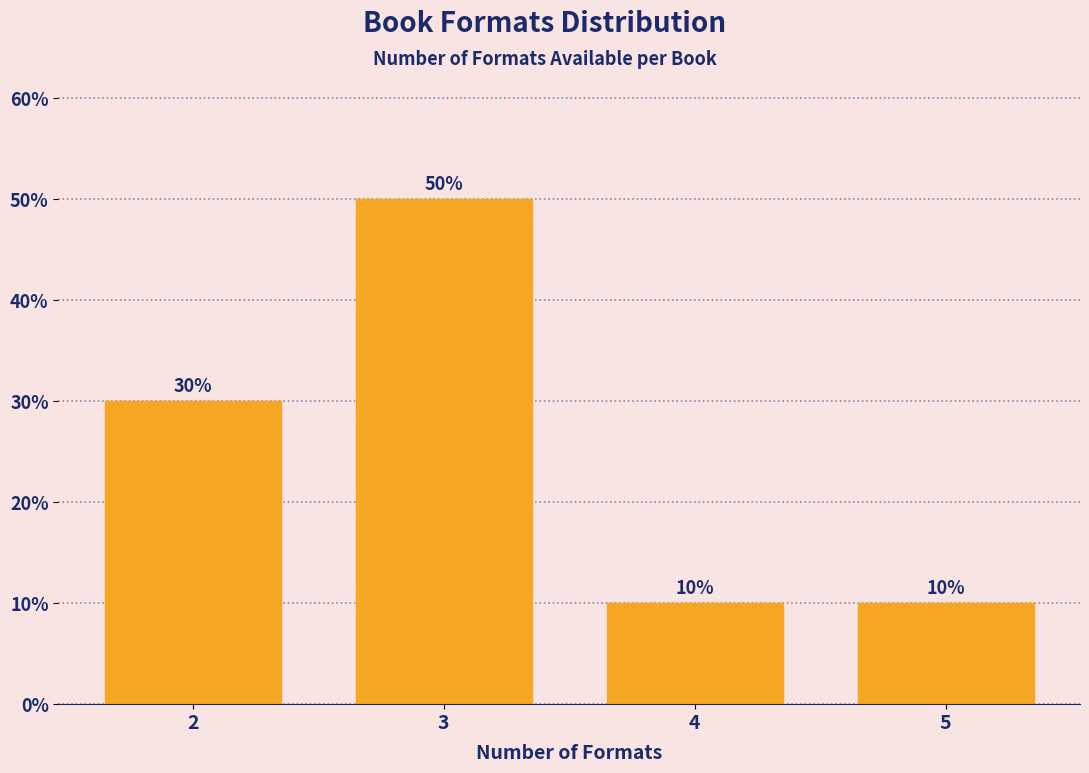

Reading right to left, extract all data points from this chart.

10	10	50	30